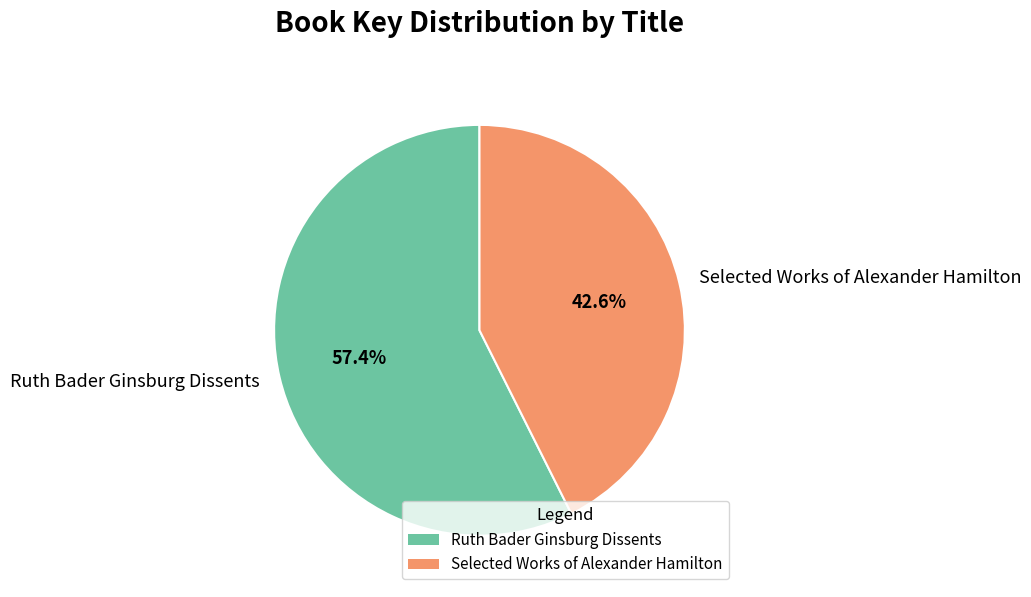

Combined, do Selected Works of Alexander Hamilton and Ruth Bader Ginsburg Dissents account for over 50%?

Yes